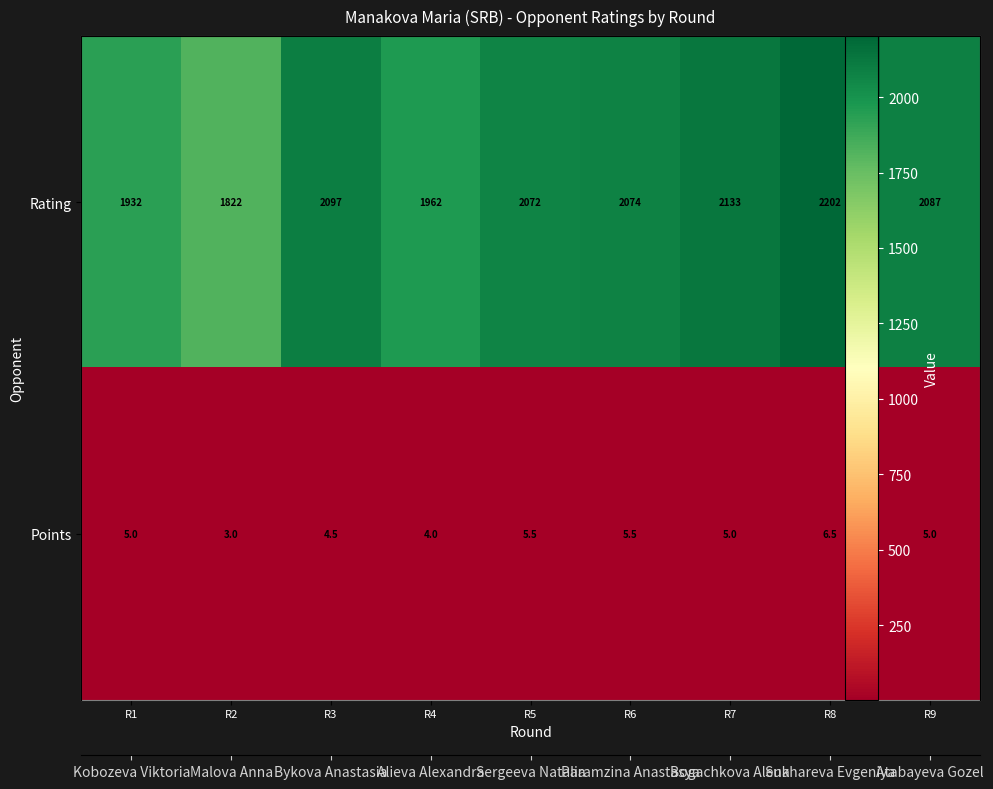

What is the spread (max minus min) of values at R2?

1819.0